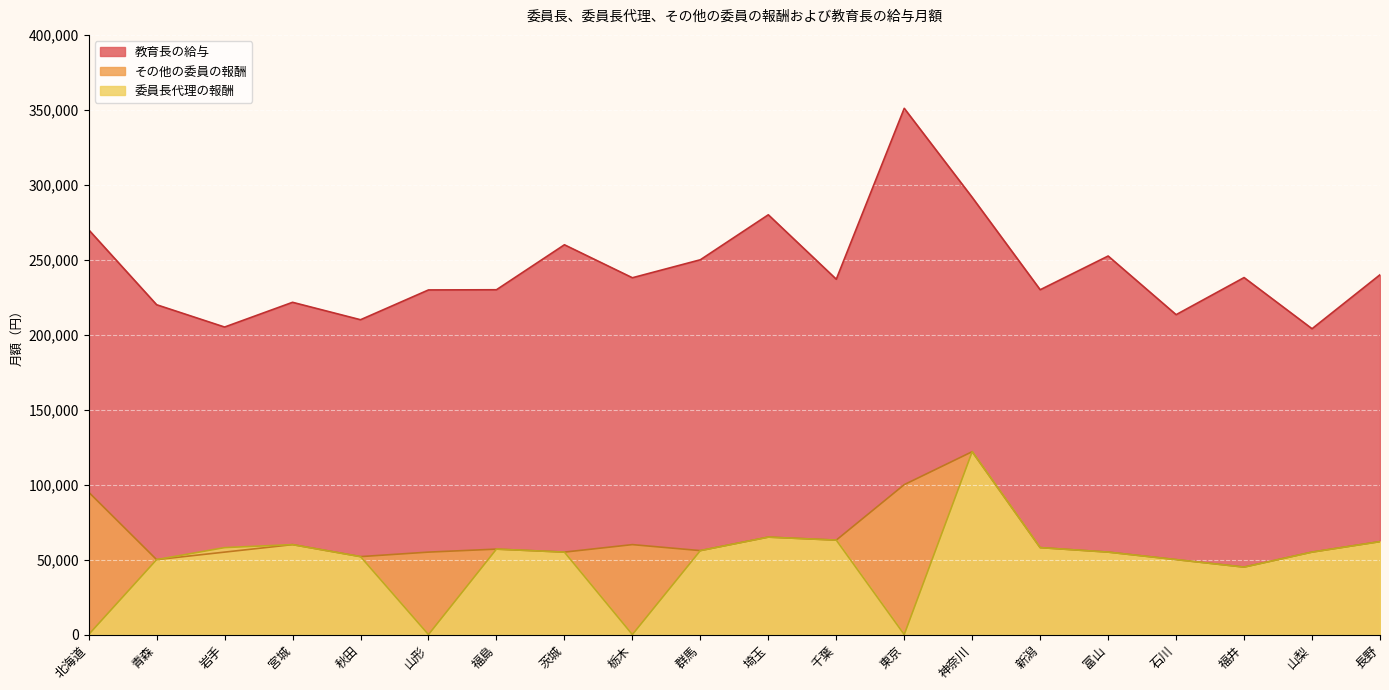

Is it true that 委員長代理の報酬 equals 23150 at 福島?

False